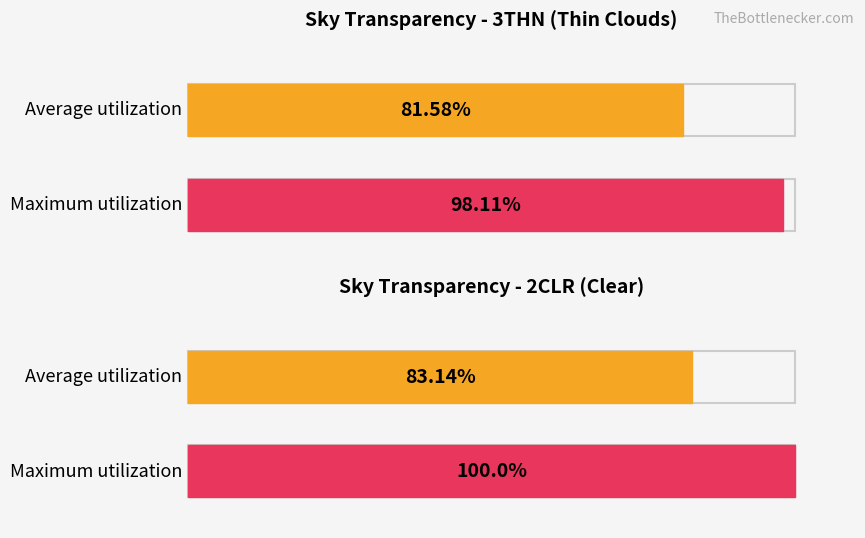

Is it true that Maximum utilization equals 0.6 at 7?

False